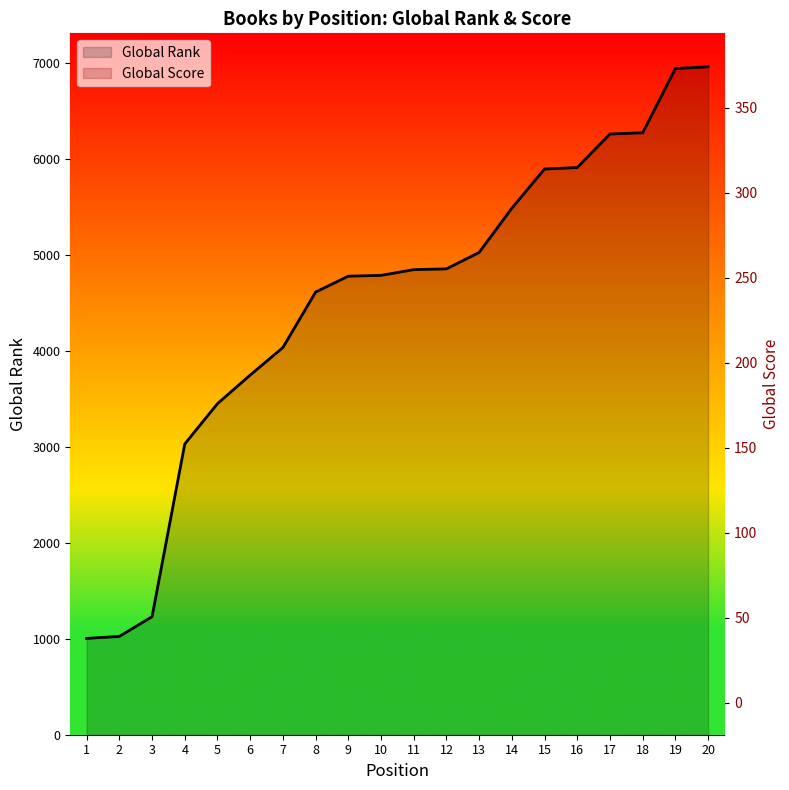

How many data points does each series have?

20